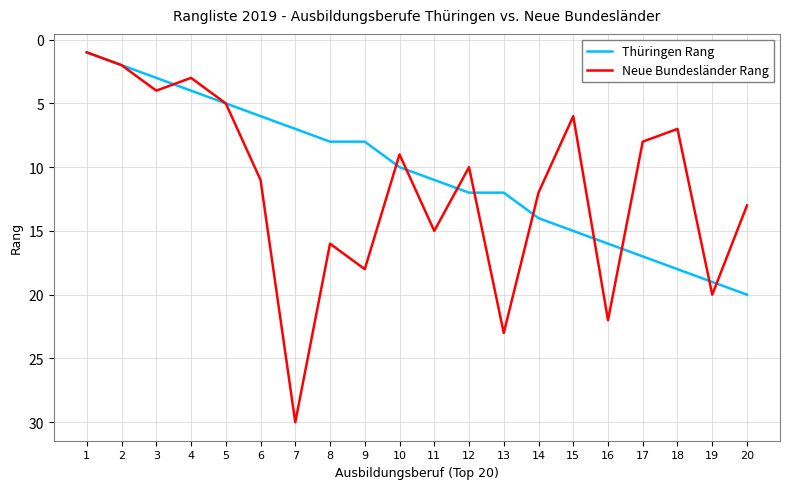

Reading left to right, extract all data points from this chart.

Thüringen Rang: 1=1	2=2	3=3	4=4	5=5	6=6	7=7	8=8	9=8	10=10	11=11	12=12	13=12	14=14	15=15	16=16	17=17	18=18	19=19	20=20
Neue Bundesländer Rang: 1=1	2=2	3=4	4=3	5=5	6=11	7=30	8=16	9=18	10=9	11=15	12=10	13=23	14=12	15=6	16=22	17=8	18=7	19=20	20=13